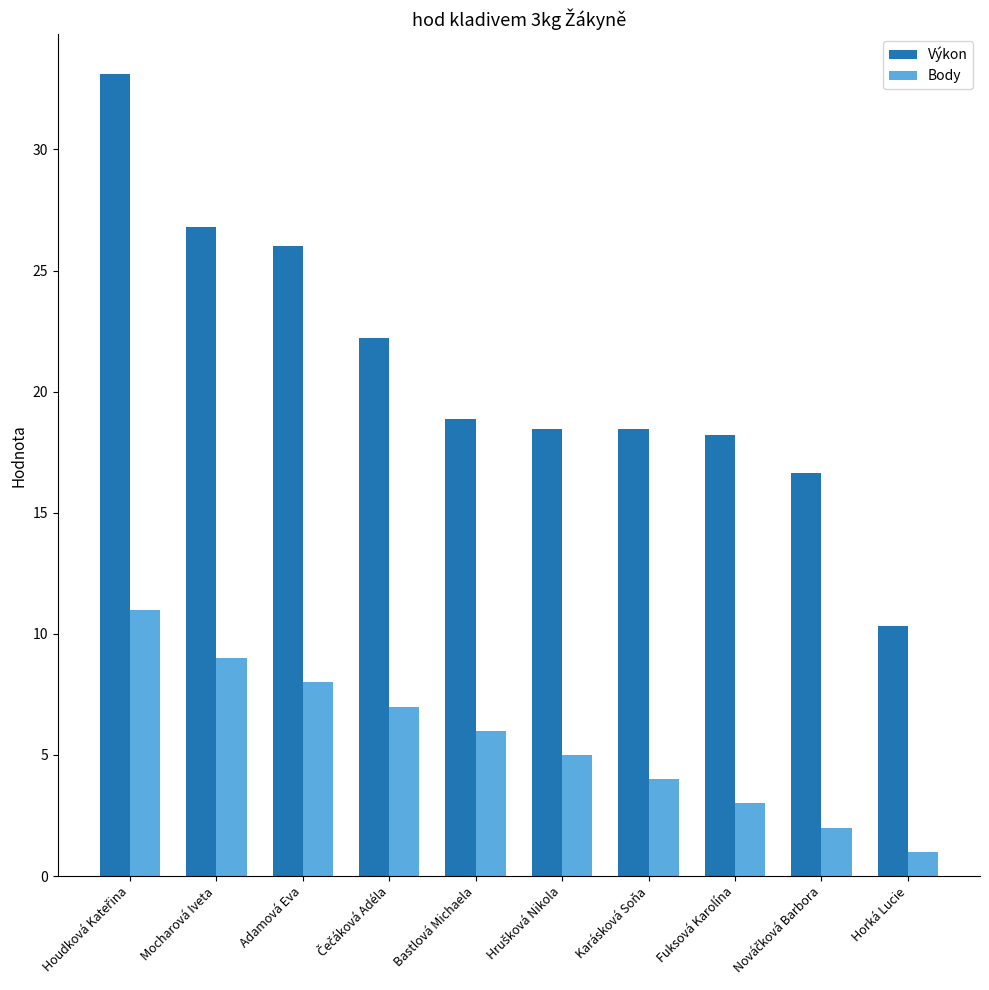

How many data points in Body are less than 6?

5